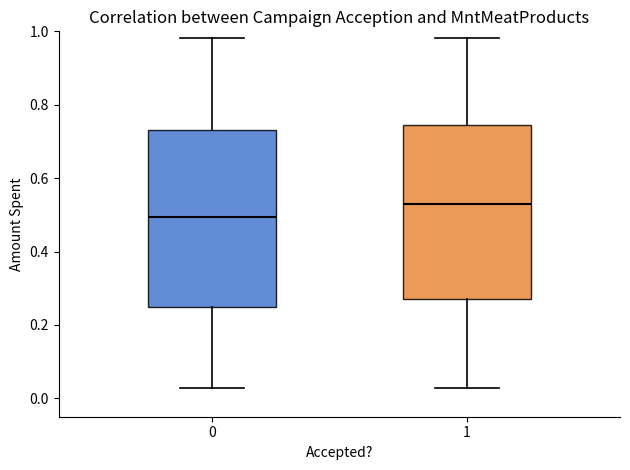

Reading left to right, read every box against the y-axis: the position of its median line, the range the box covers, and the ends of its whiskers. The values are not printed on the chart, so give them approximately, as read against the axis.

0: median 0.50, box 0.24 to 0.74, whiskers 0.02 to 0.98
1: median 0.52, box 0.28 to 0.74, whiskers 0.02 to 0.98